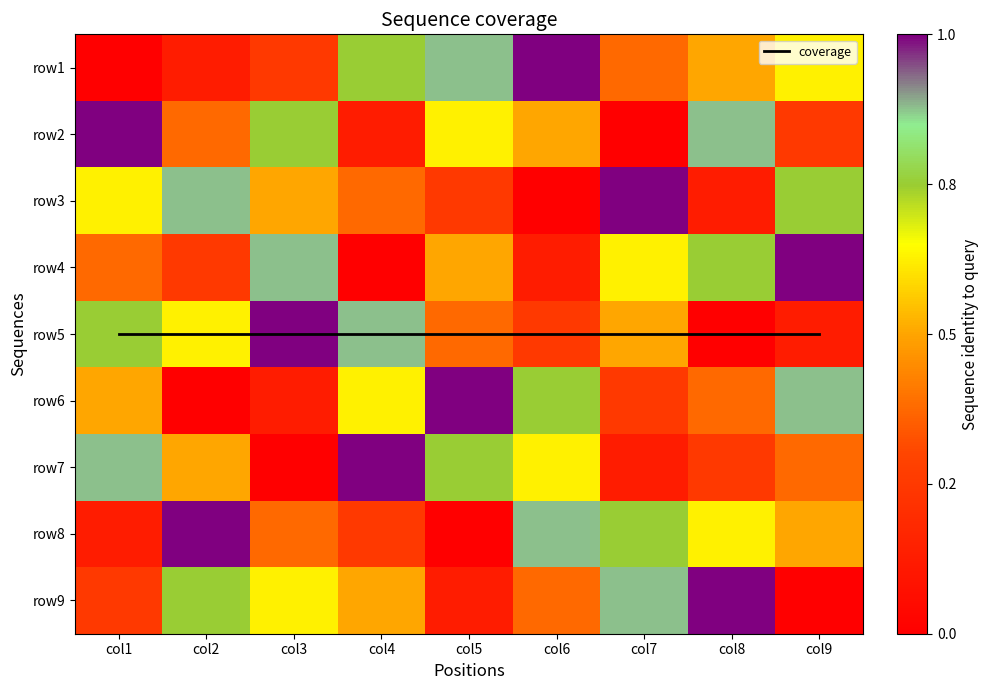

Is it true that row1 equals 2 at col9?

False